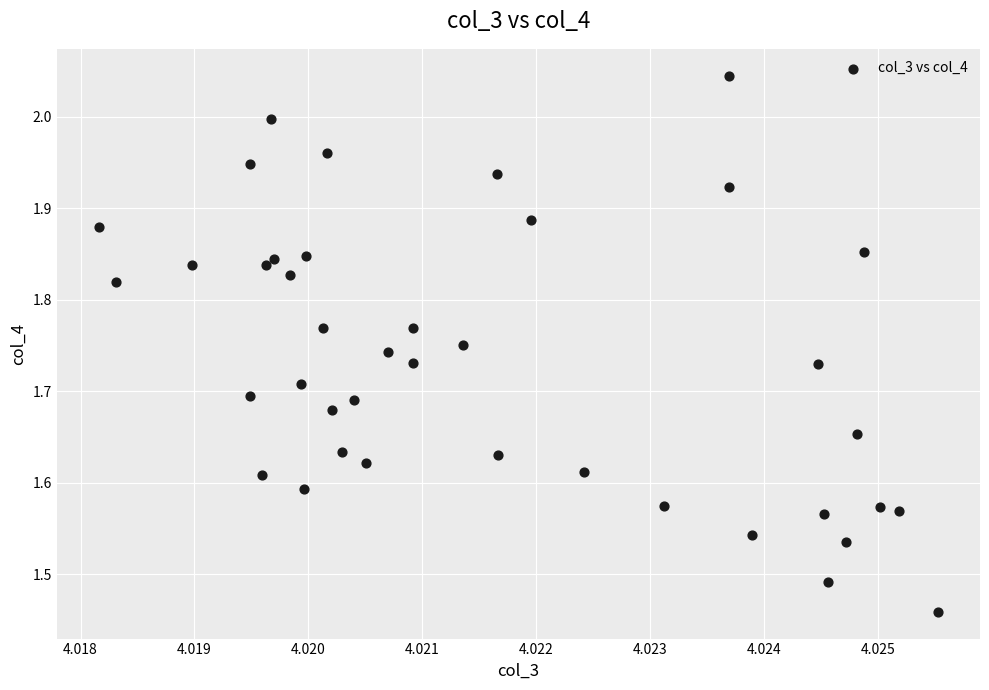

What is the range of Y values (max minus min)?

0.6